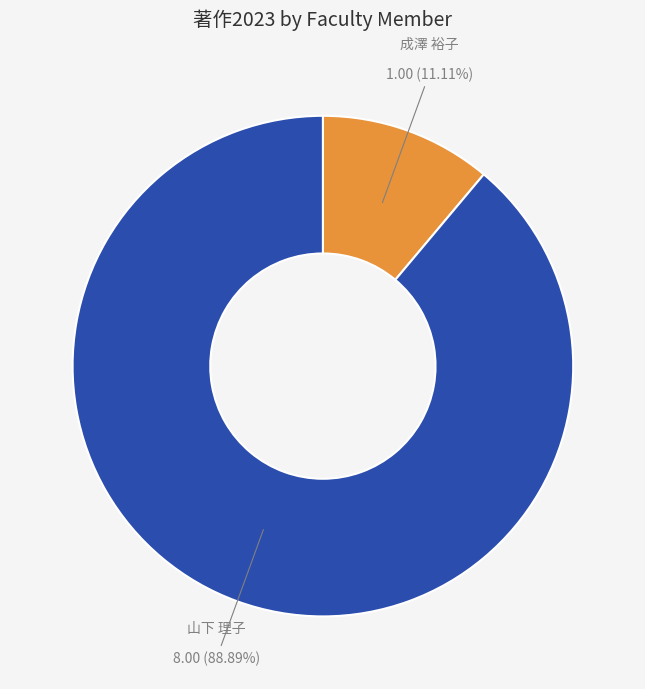

Is there a majority slice in this chart?

Yes